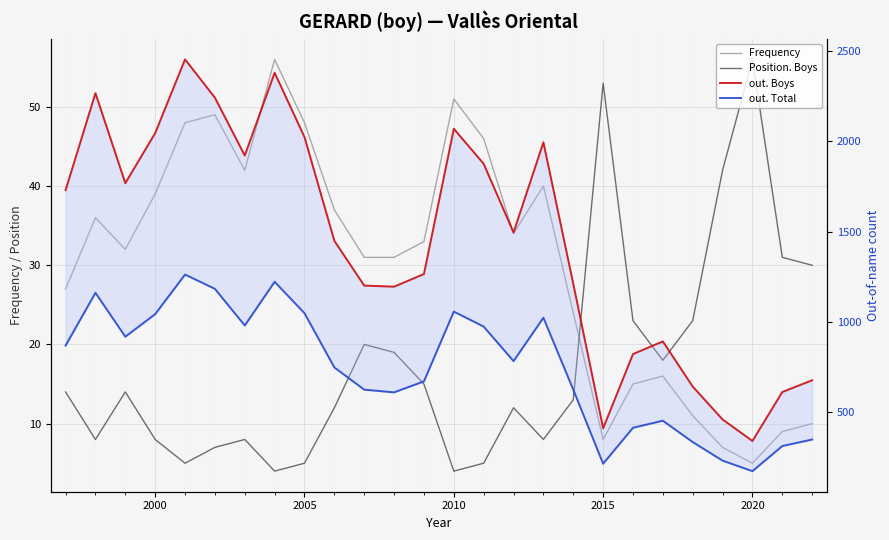

What are all the series names shown in the legend?

Frequency, Position. Boys, out. Boys, out. Total